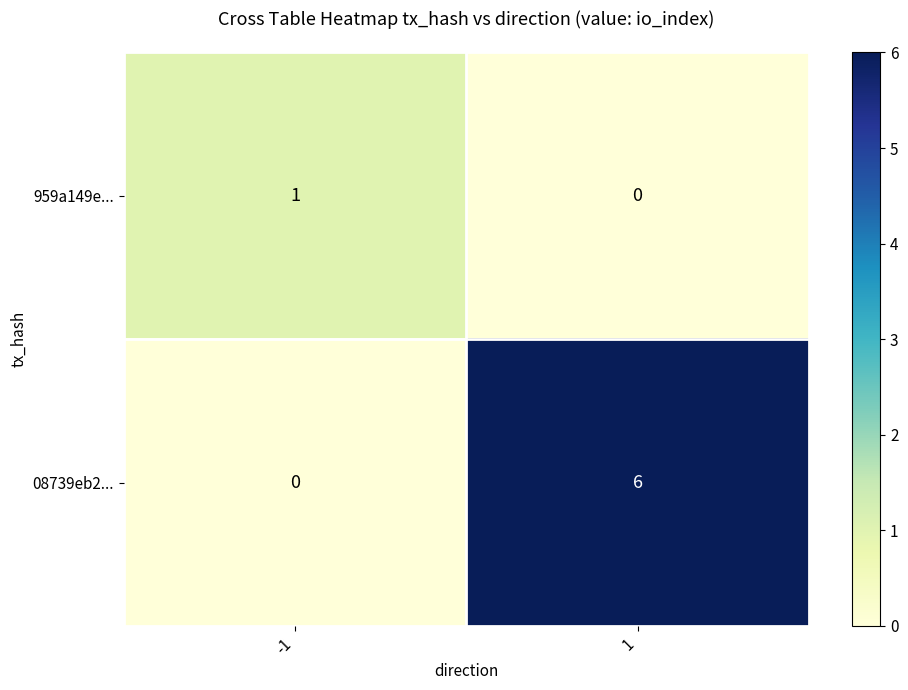

What is the sum of the 08739eb2... values at -1 and 1?

6